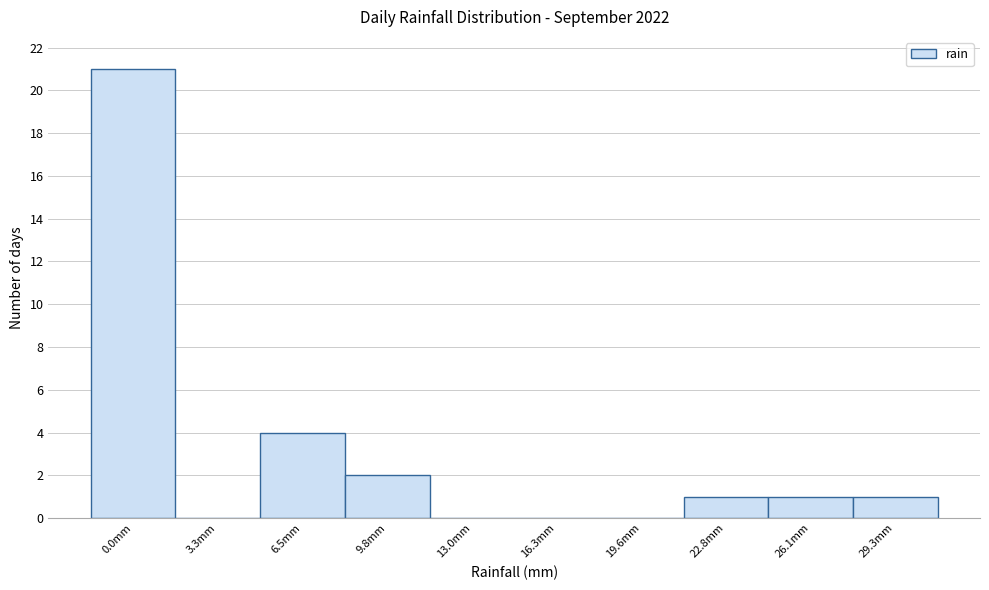

Reading left to right, transcribe all the data shown in this chart.

0.0mm=21	3.3mm=0	6.5mm=4	9.8mm=2	13.0mm=0	16.3mm=0	19.6mm=0	22.8mm=1	26.1mm=1	29.3mm=1